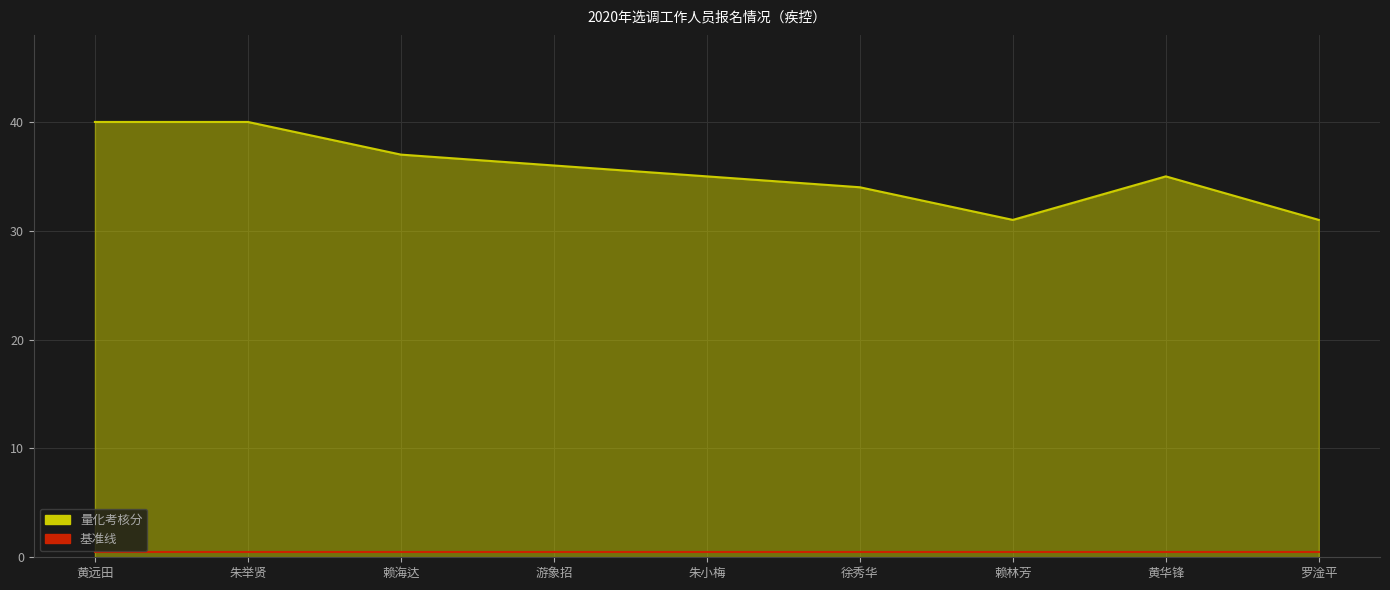

Does the chart display data point markers on the line(s)?

No